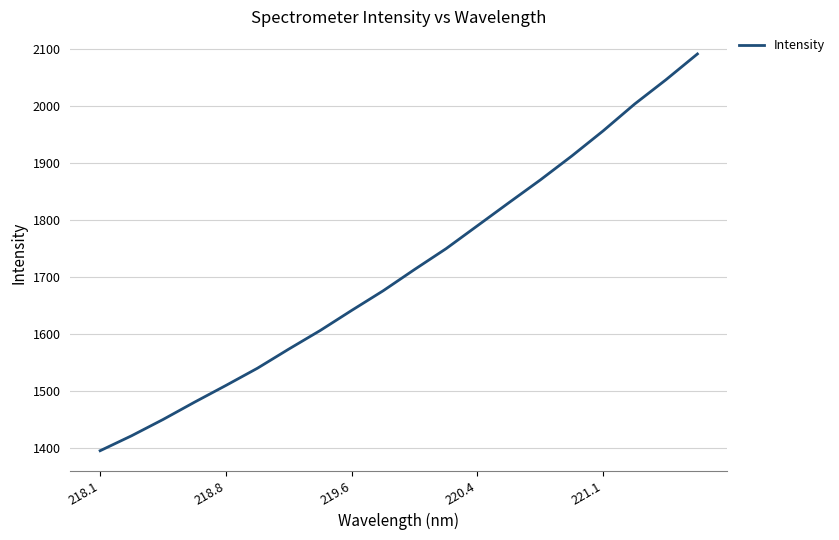

What is the maximum value shown in the chart?

2092.1